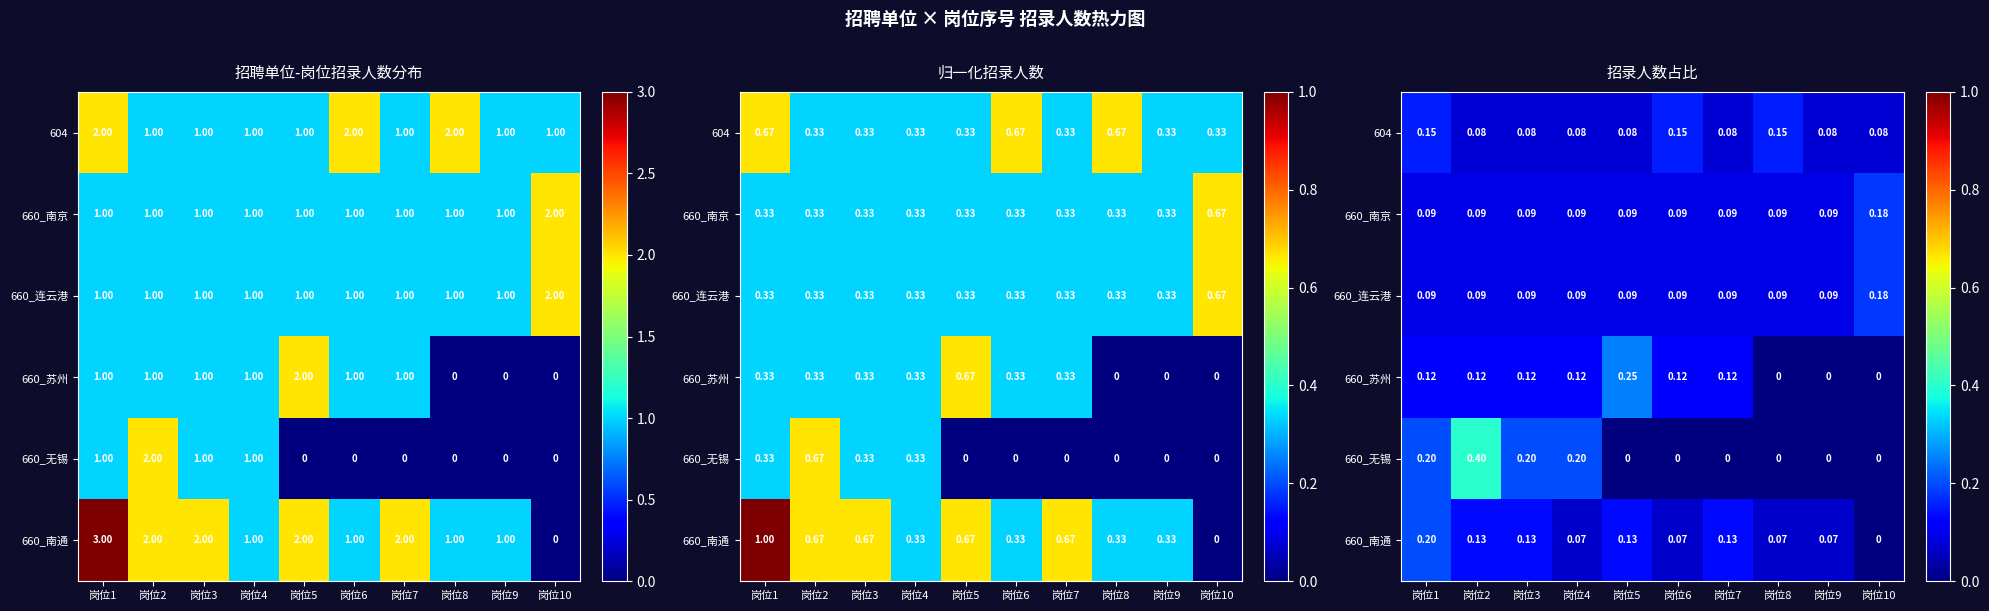

How many series are shown in this chart?

6